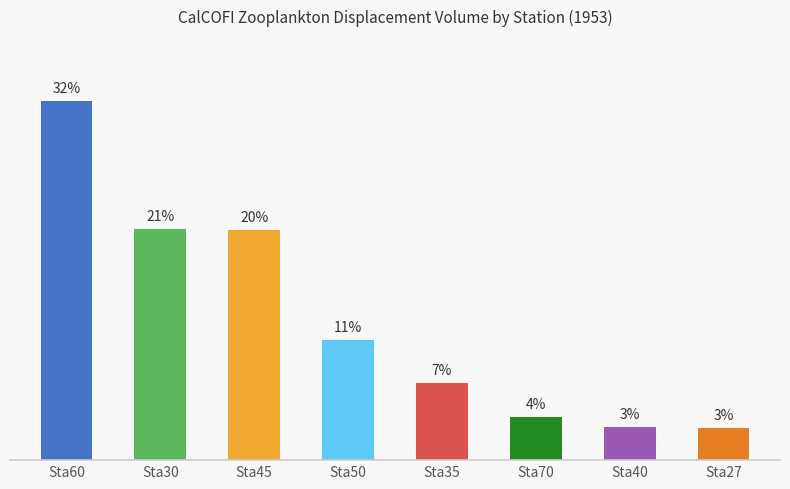

At which label does the data first exceed 10?

Sta60